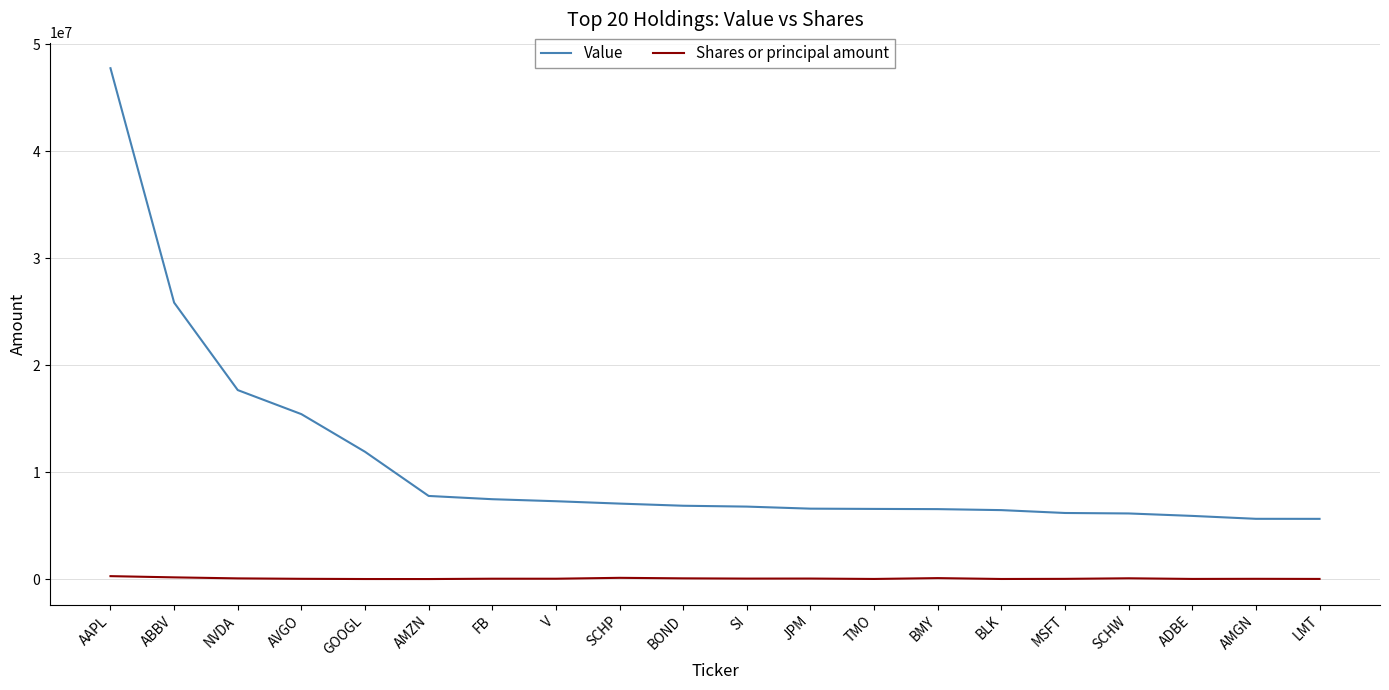

At which category is the sum across all series the highest?

AAPL